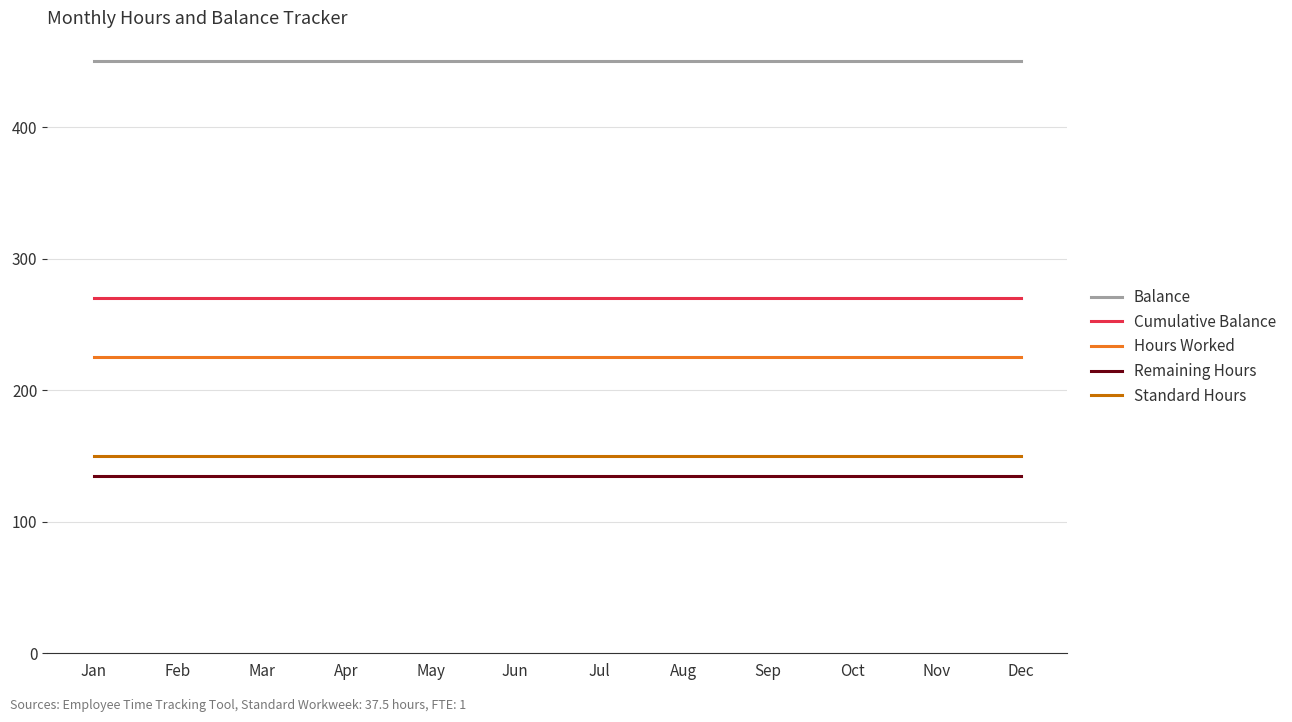

Reading left to right, list all the values displayed in this chart.

Balance: Jan=450	Feb=450	Mar=450	Apr=450	May=450	Jun=450	Jul=450	Aug=450	Sep=450	Oct=450	Nov=450	Dec=450
Cumulative Balance: Jan=270	Feb=270	Mar=270	Apr=270	May=270	Jun=270	Jul=270	Aug=270	Sep=270	Oct=270	Nov=270	Dec=270
Hours Worked: Jan=225	Feb=225	Mar=225	Apr=225	May=225	Jun=225	Jul=225	Aug=225	Sep=225	Oct=225	Nov=225	Dec=225
Remaining Hours: Jan=135	Feb=135	Mar=135	Apr=135	May=135	Jun=135	Jul=135	Aug=135	Sep=135	Oct=135	Nov=135	Dec=135
Standard Hours: Jan=150	Feb=150	Mar=150	Apr=150	May=150	Jun=150	Jul=150	Aug=150	Sep=150	Oct=150	Nov=150	Dec=150